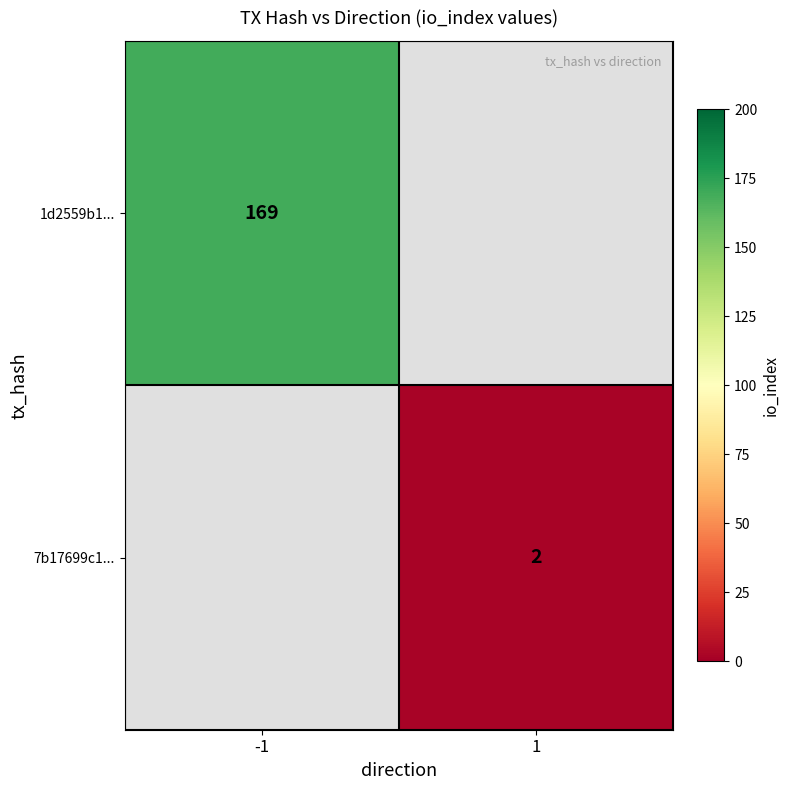

True or false: 7b17699c1... has a value of 2 at 1.

True